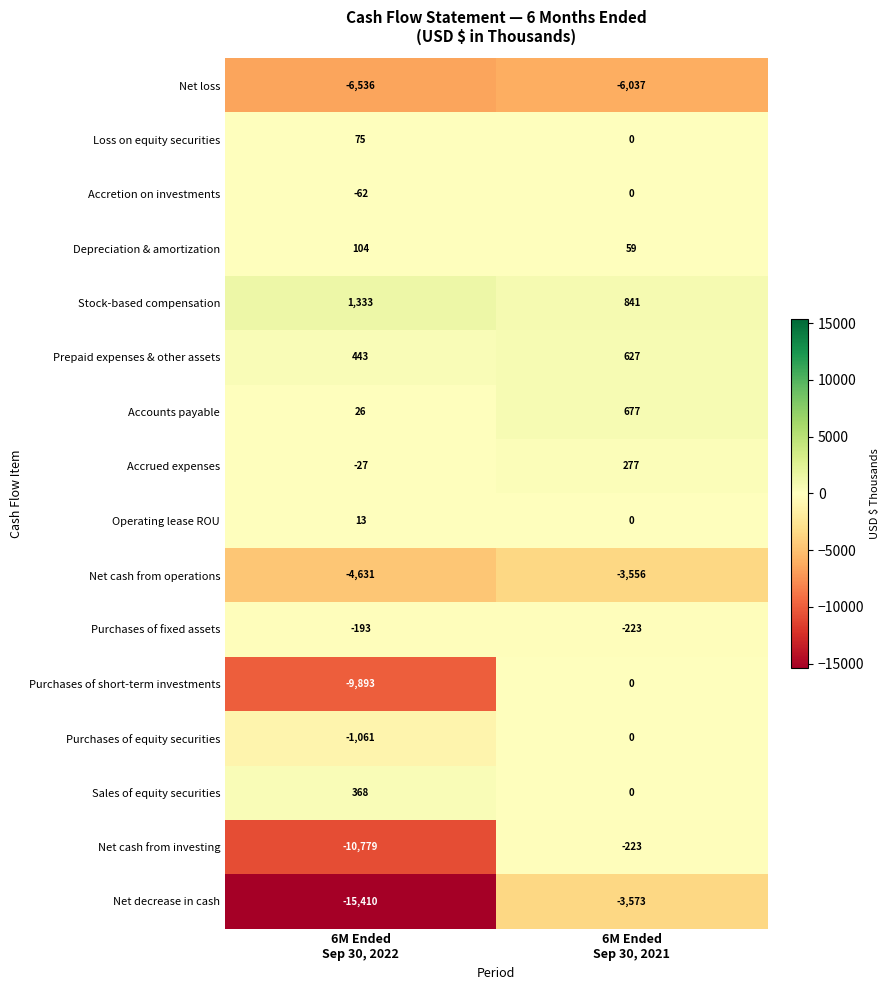

Between 6M Ended
Sep 30, 2022 and 6M Ended
Sep 30, 2021, which series saw the biggest shift?

Net decrease in cash